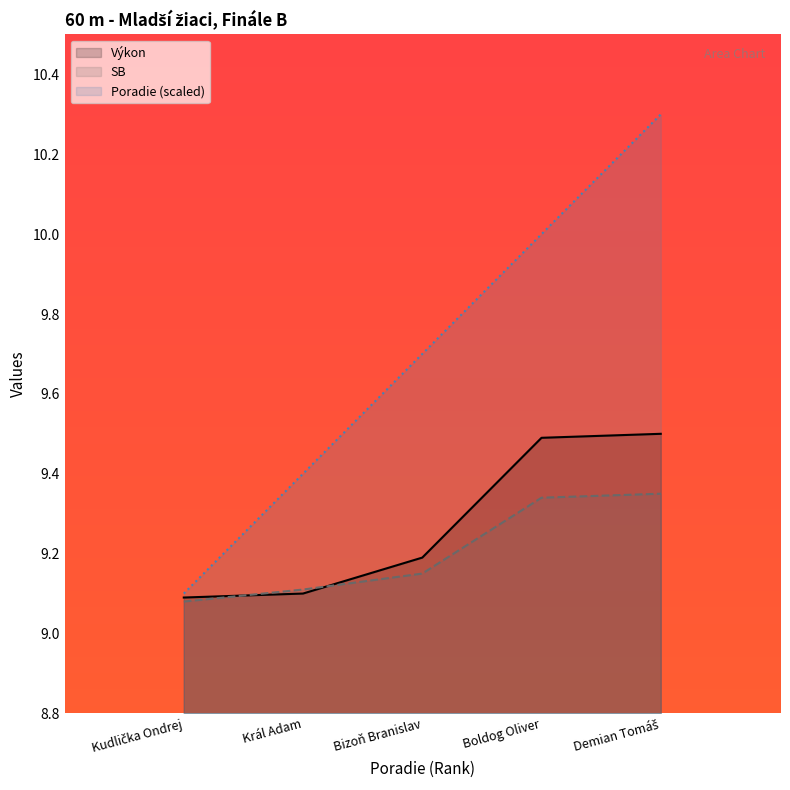

True or false: Výkon and SB cross at least once.

True